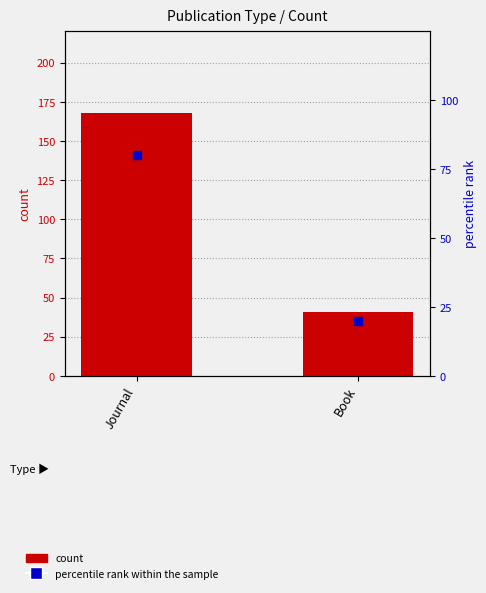

Which series reaches the minimum Y coordinate?

percentile rank within the sample